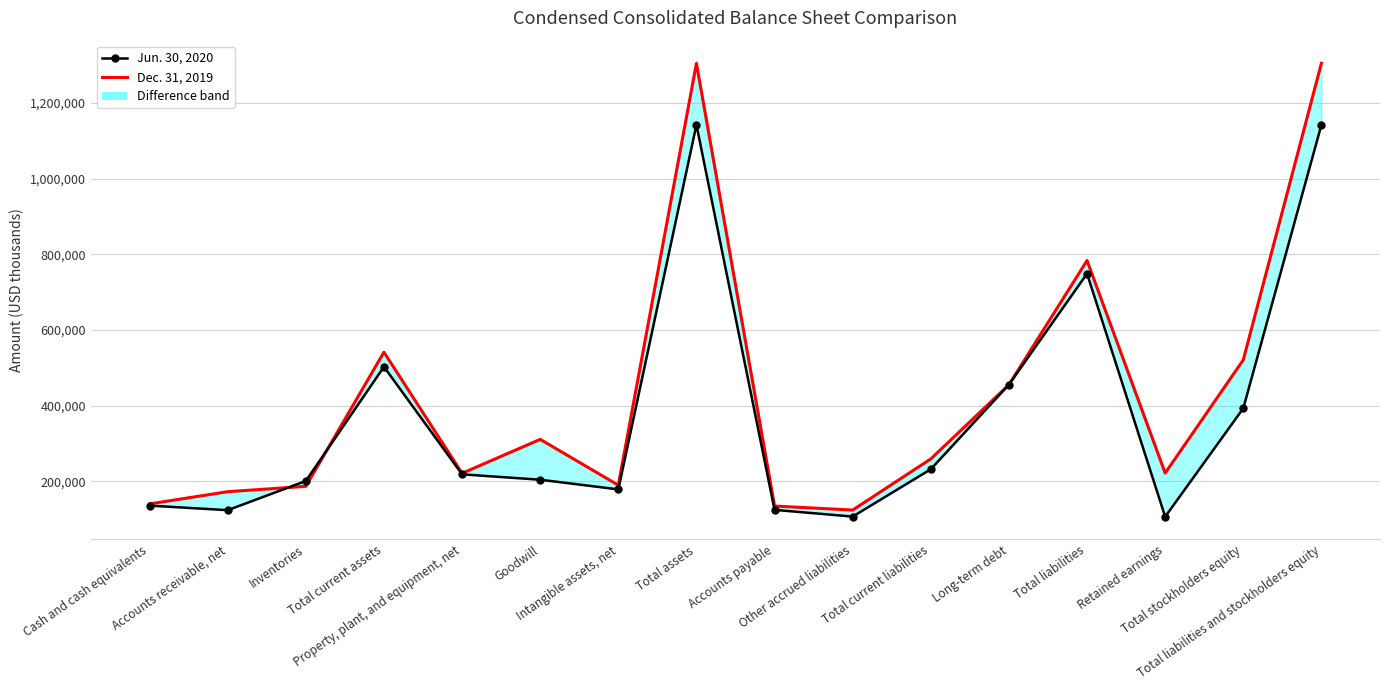

Where is the first local maximum for Dec. 31, 2019?

Total current assets